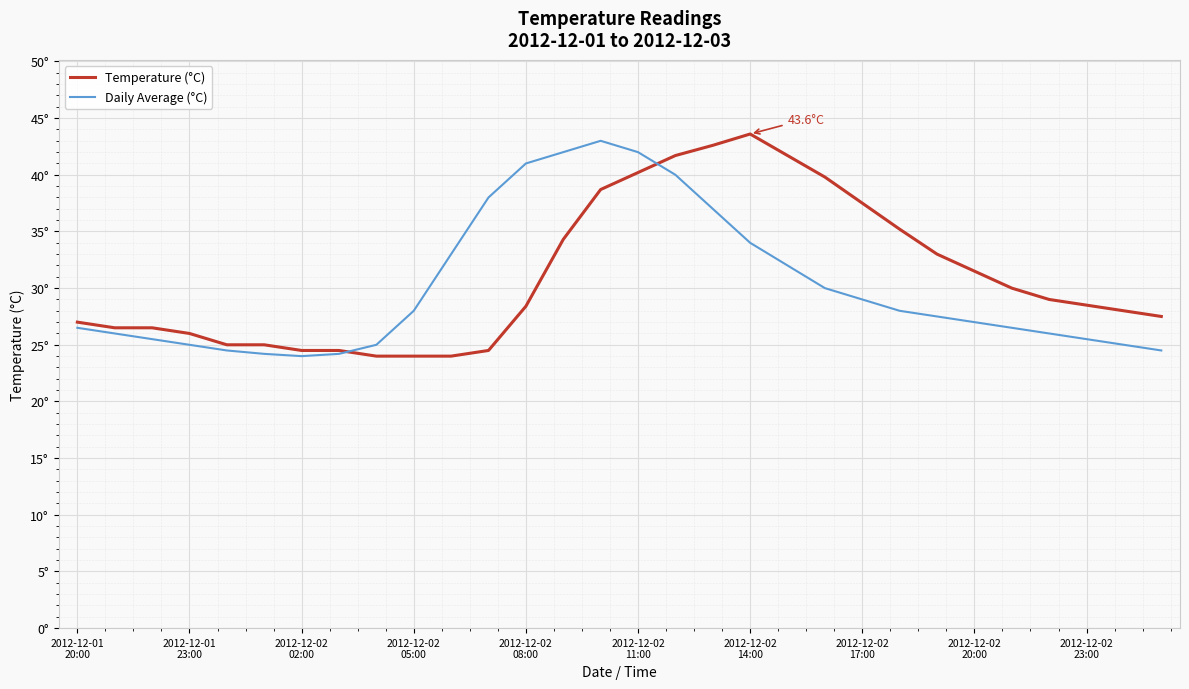

Which series has the widest spread of values?

Temperature (°C)